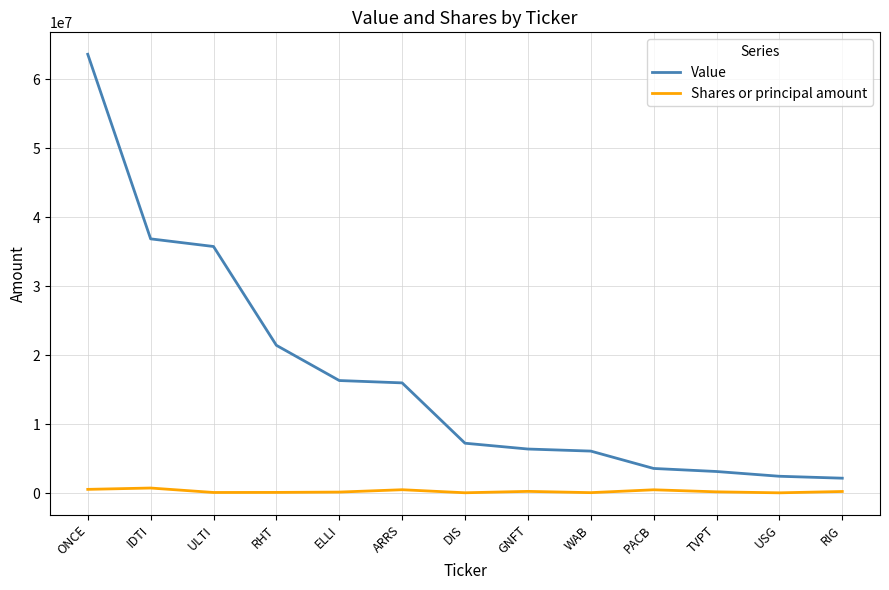

List the series in order of their peak value, highest first.

Value, Shares or principal amount